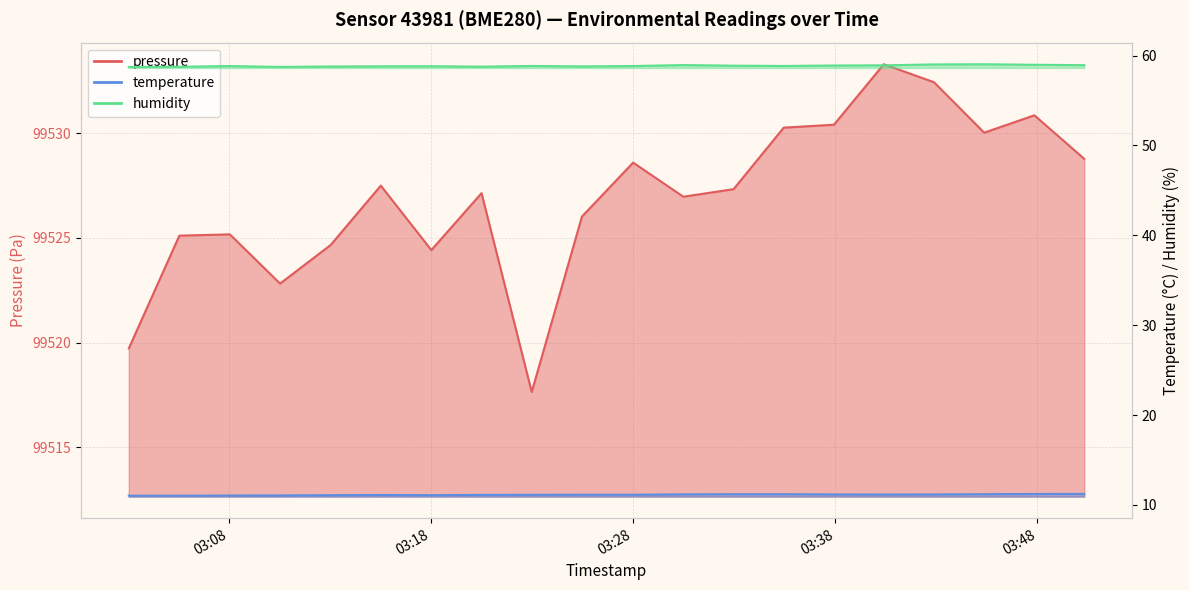

Where is temperature nearest to the value 11?

2023-04-15T03:03:03